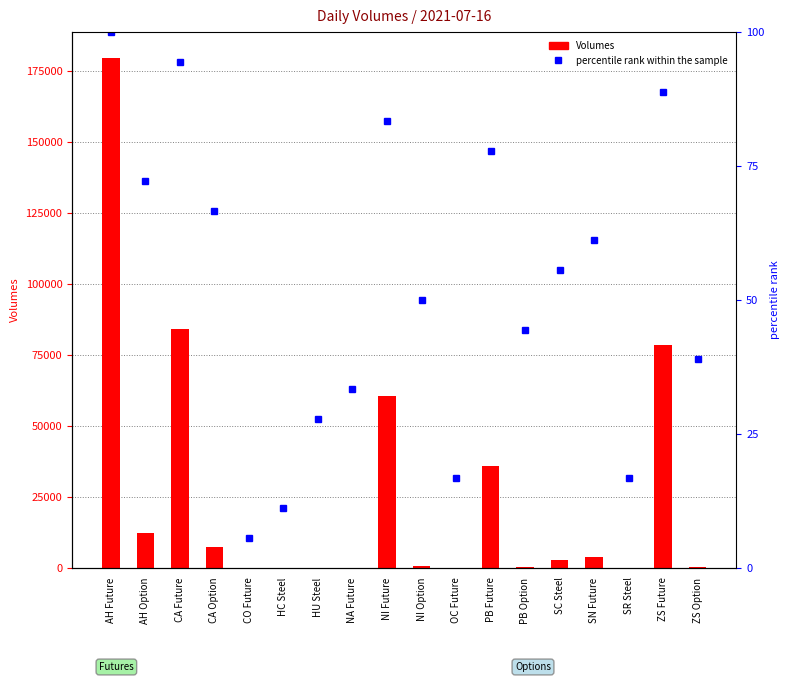

What are all the series names shown in the legend?

Volumes, percentile rank within the sample